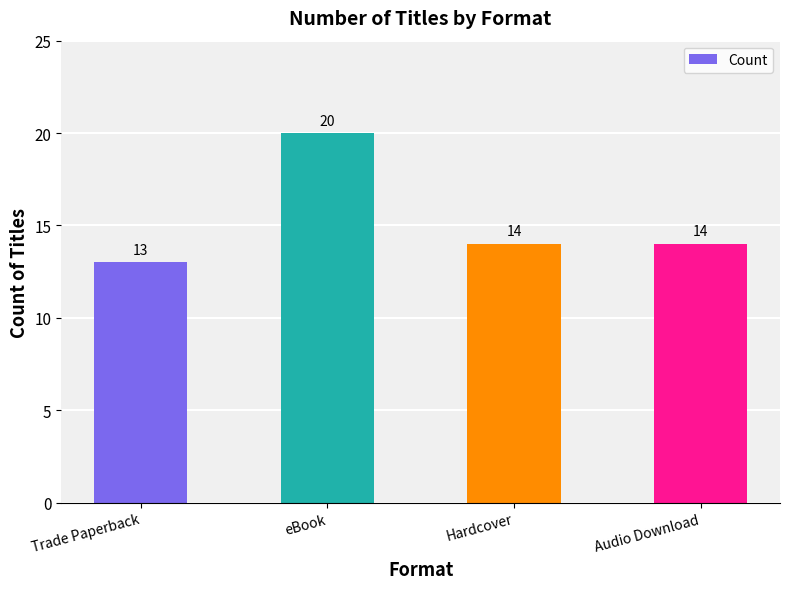

What is the greatest value displayed?

20